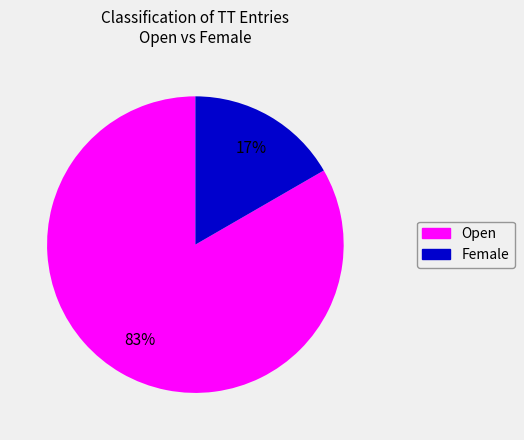

To the nearest percent, what is the combined percentage of Female and Open?

100%